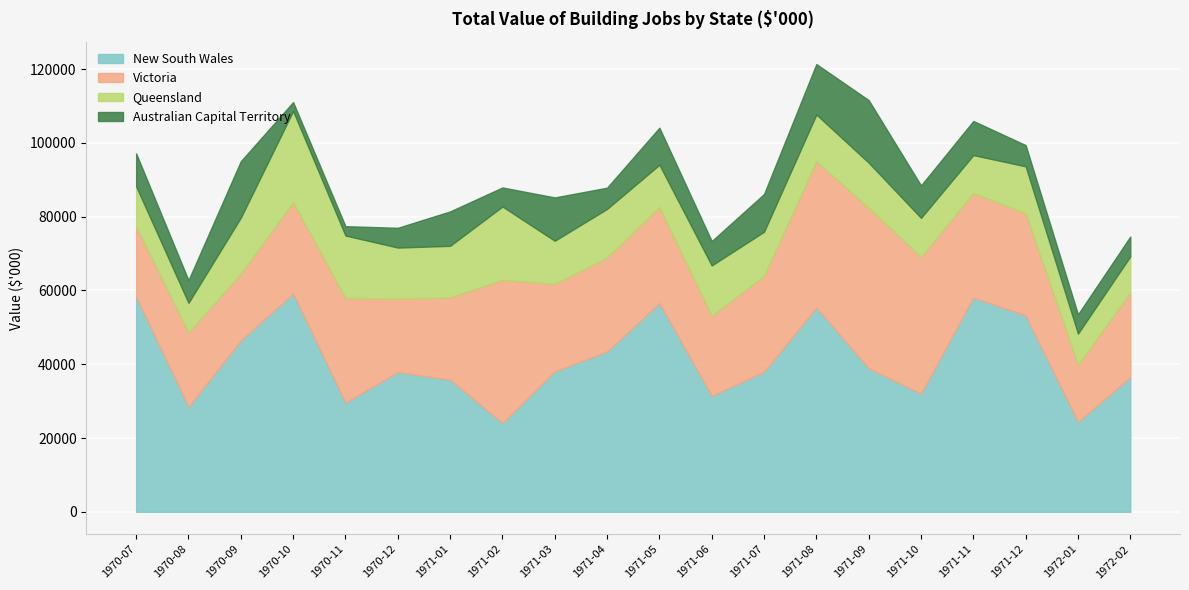

How many times do Queensland and Victoria cross each other?

2